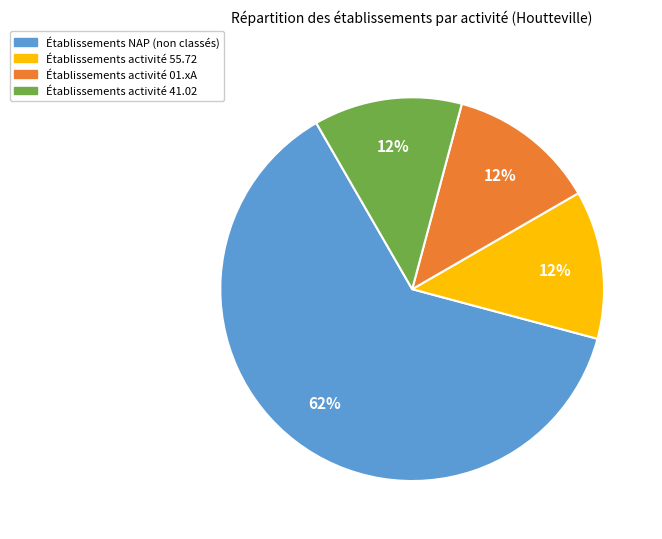

Is there any slice that represents more than half of the pie?

Yes